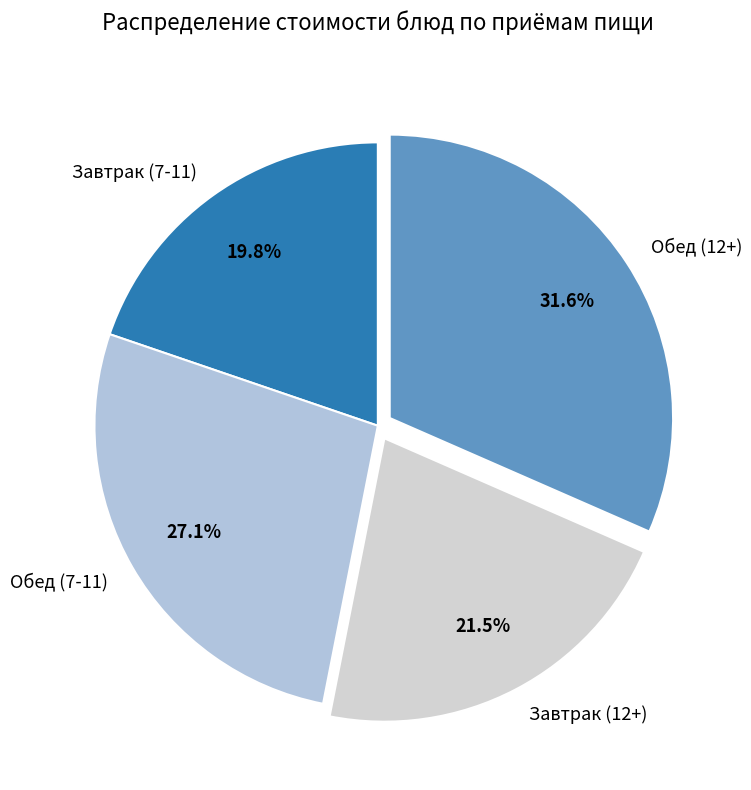

To the nearest percent, what is the difference between the largest and smallest slice percentages?

12%